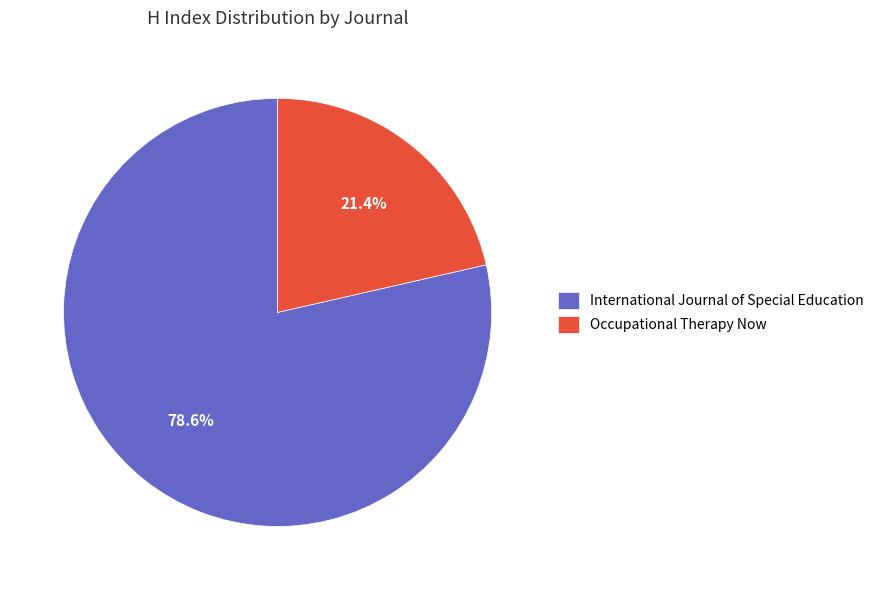

Rank the categories by value from lowest to highest.

Occupational Therapy Now, International Journal of Special Education